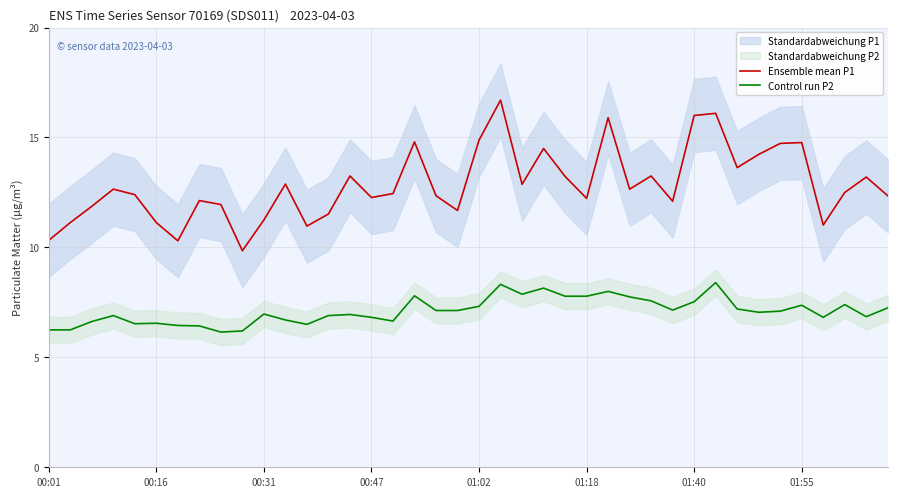

What is the highest value of the Control run P2 series?

8.4